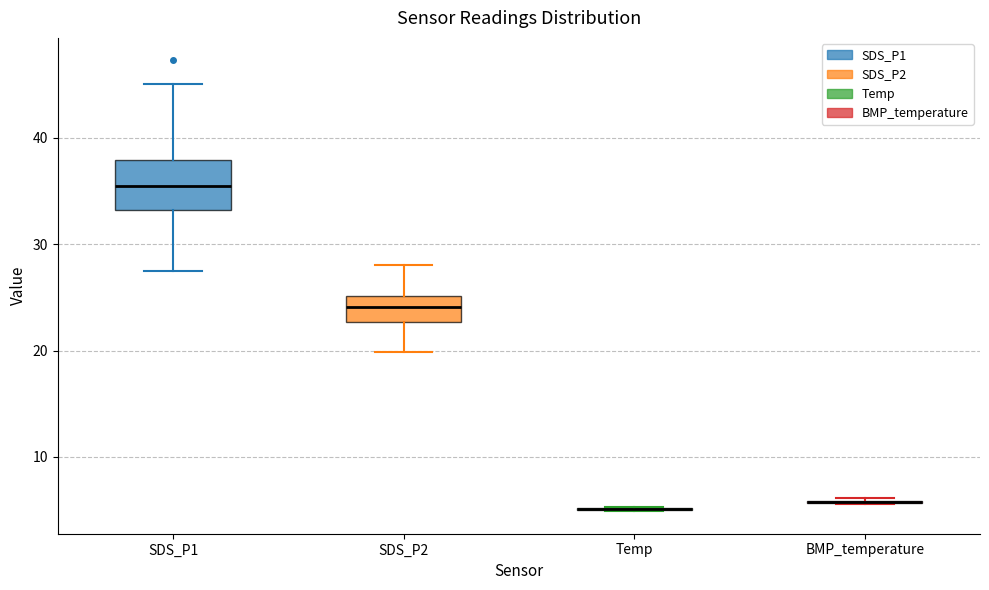

Comparing the boxes themselves (not the whiskers), which one is the tallest?

SDS_P1